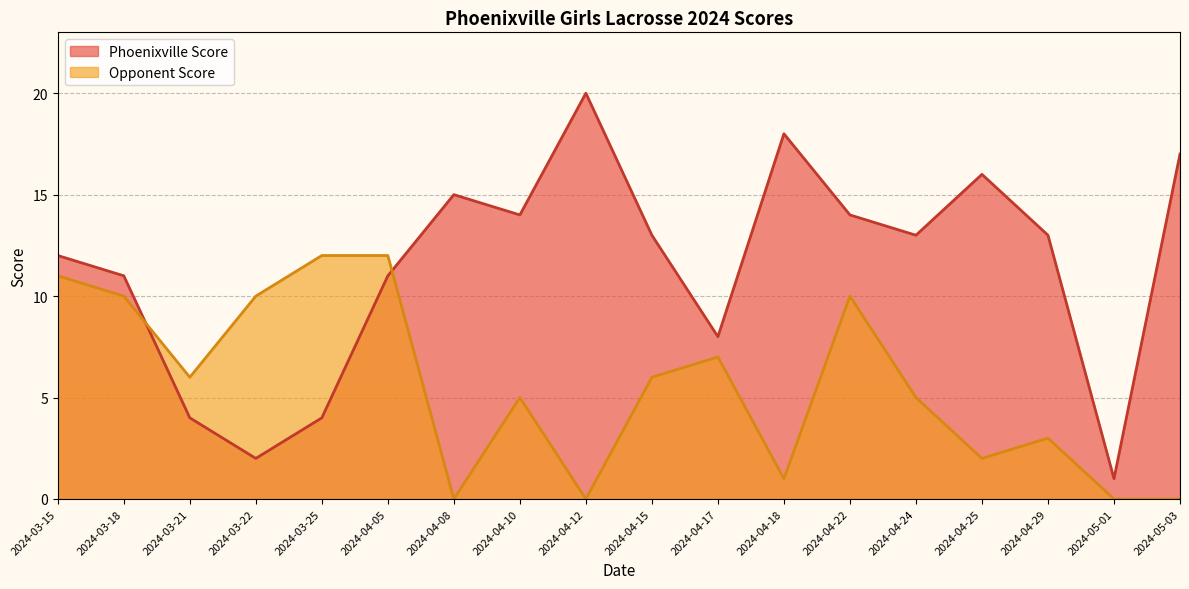

How many values in the Opponent Score series exceed 6?

7